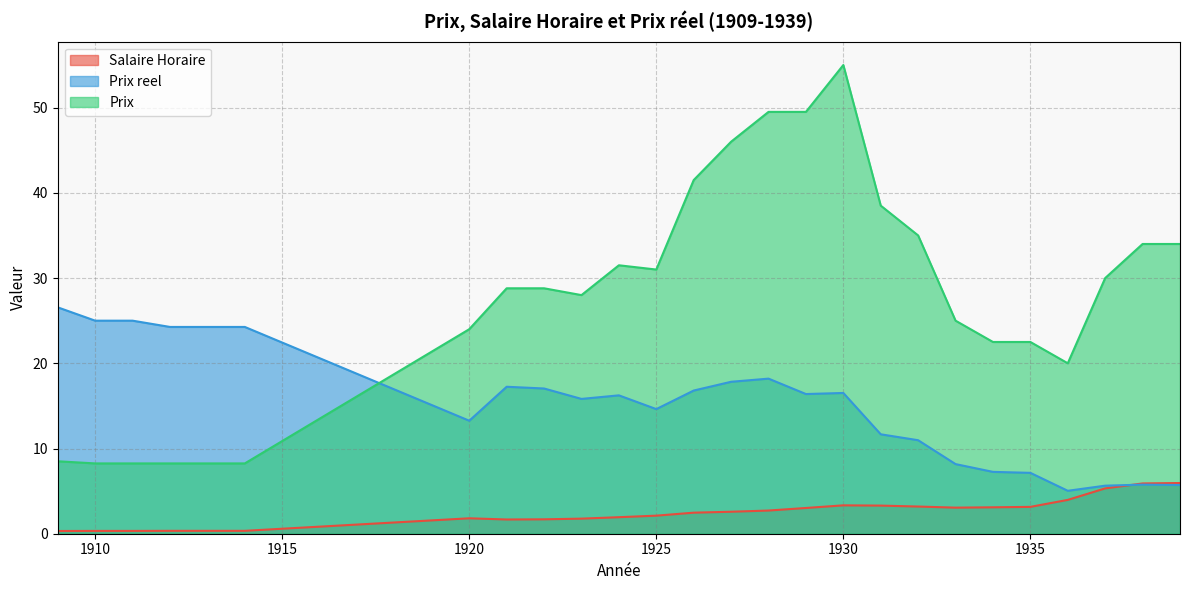

List the labels in order of Prix reel value, largest first.

1909, 1910, 1911, 1912, 1913, 1914, 1928, 1927, 1921, 1922, 1926, 1930, 1929, 1924, 1923, 1925, 1920, 1931, 1932, 1933, 1934, 1935, 1938, 1939, 1937, 1936